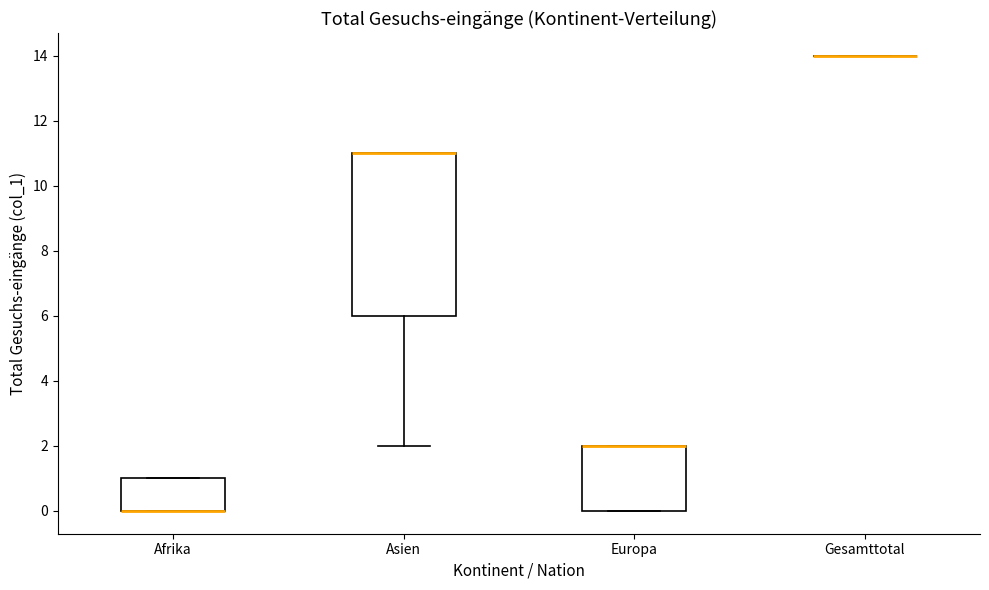

Which box is the tallest, from its lower edge to its upper edge?

Asien